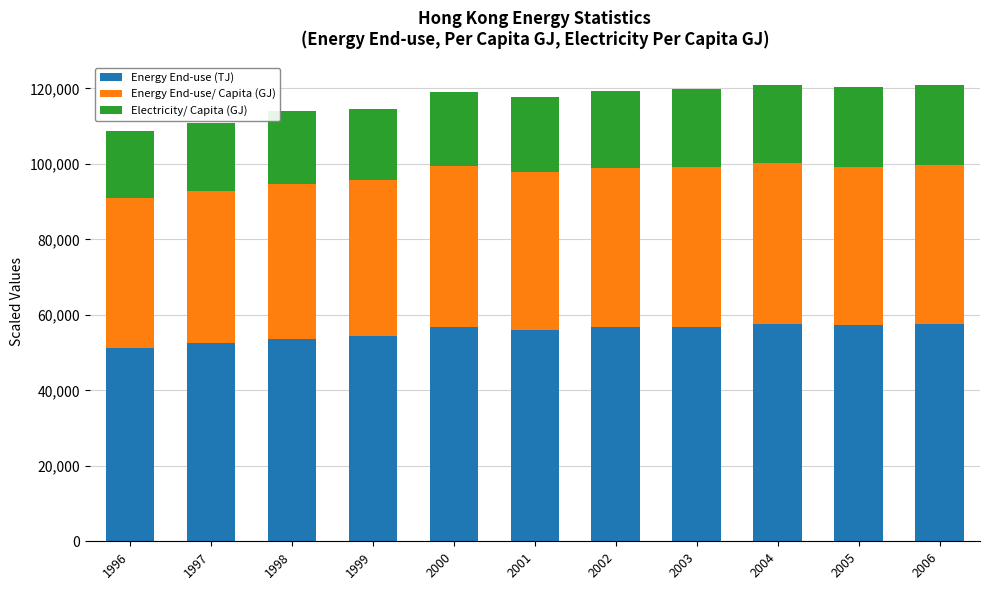

What is the total value across all series at 2003?

119712.6